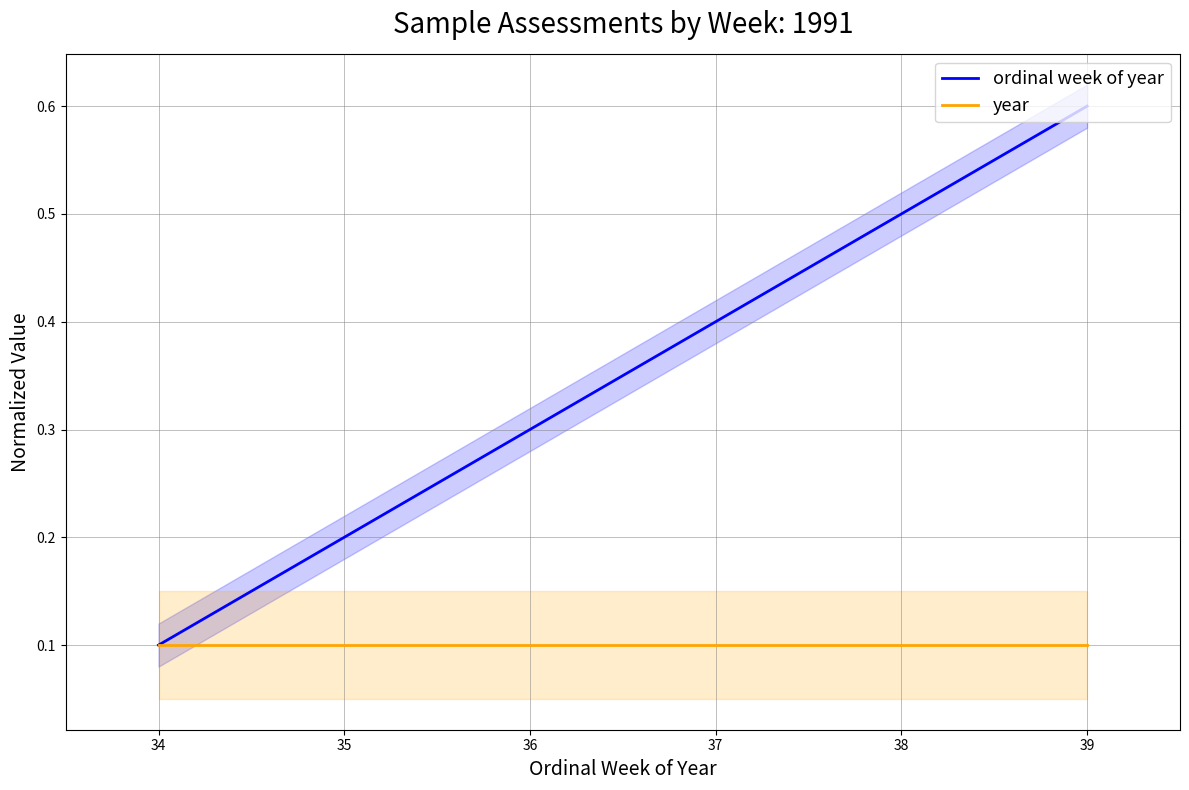

Is the value of year at 34 greater than the value of ordinal week of year at 39?

No